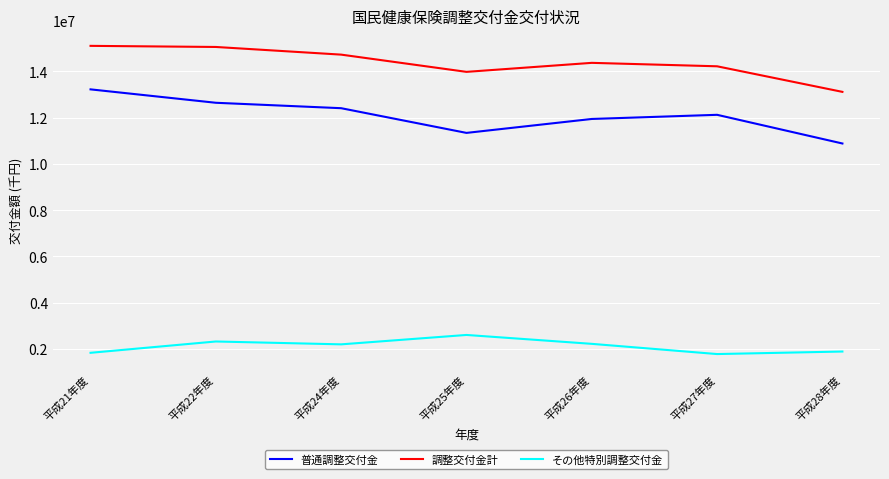

What is the sum of the その他特別調整交付金 values at 平成24年度 and 平成26年度?

4416517